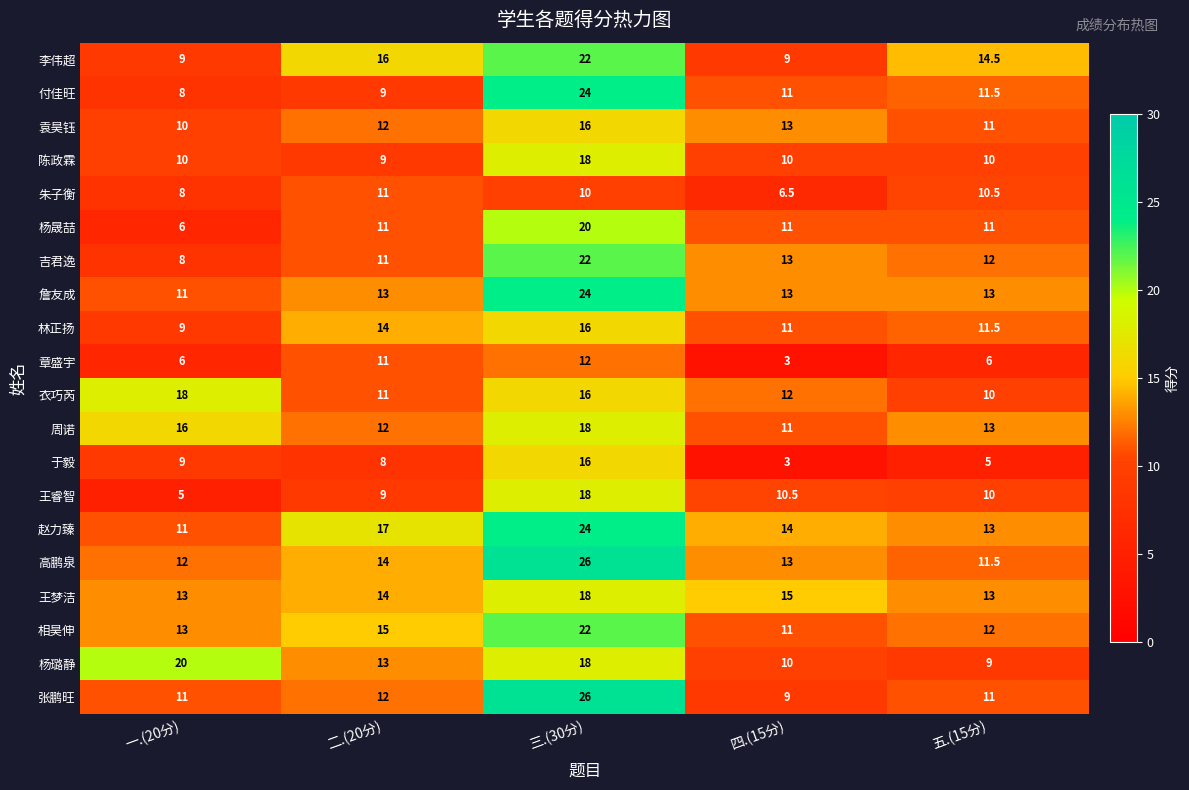

True or false: 高鹏泉 has a value of 14.0 at 二.(20分).

True